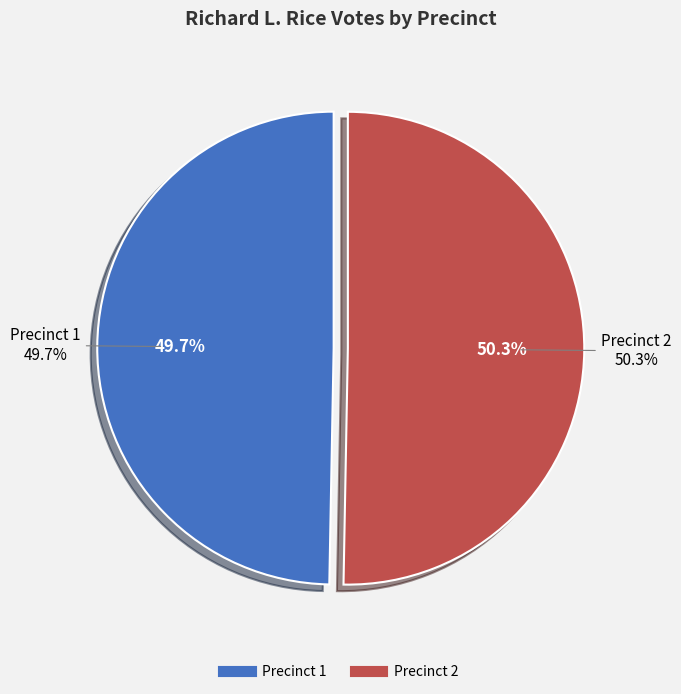

Is the sum of Precinct 2 and Precinct 1 greater than half?

Yes